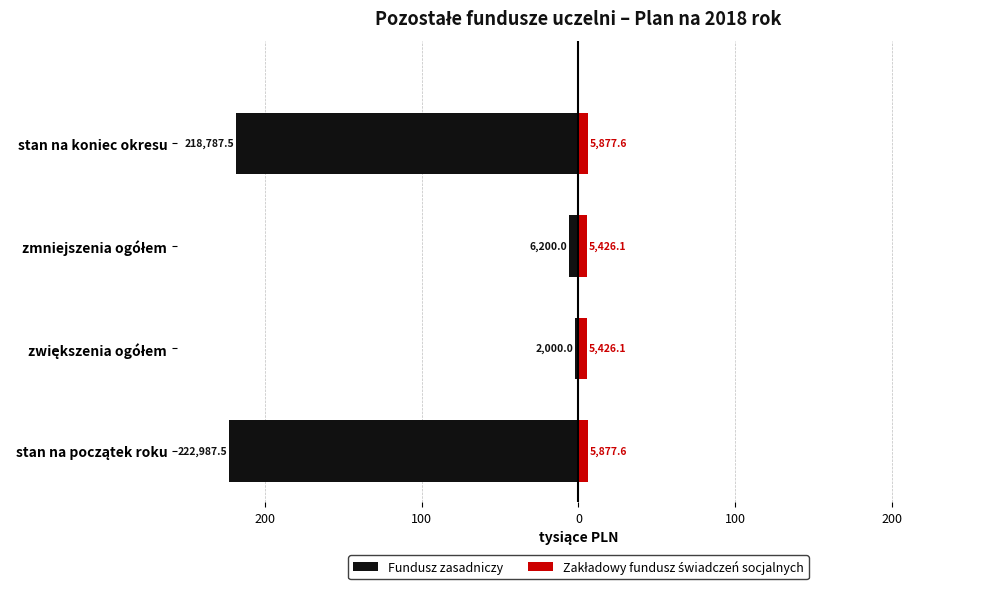

The Fundusz zasadniczy series shows -379.6 at stan na koniec okresu. True or false?

False